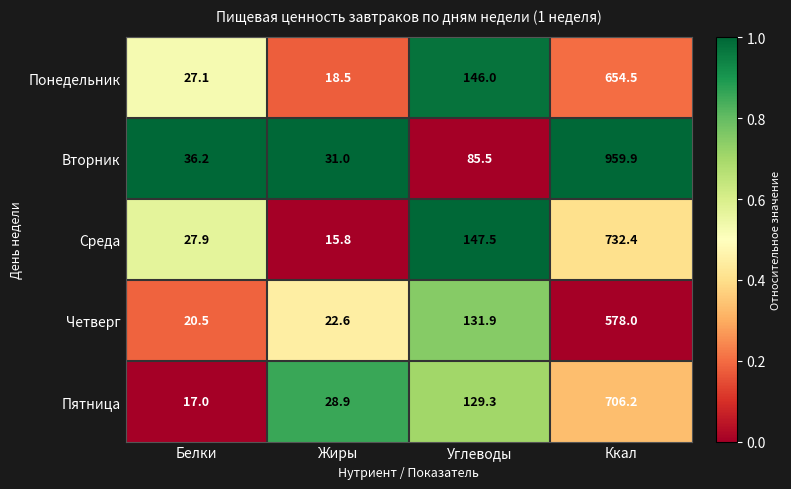

Reading right to left, what are all the values shown in this chart?

Понедельник: 654.5	146.0	18.5	27.1
Вторник: 959.9	85.5	31.0	36.2
Среда: 732.4	147.5	15.8	27.9
Четверг: 578.0	131.9	22.6	20.5
Пятница: 706.2	129.3	28.9	17.0